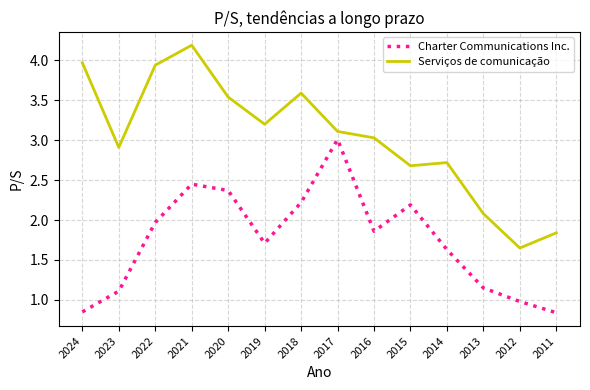

True or false: Charter Communications Inc. and Serviços de comunicação intersect in this chart.

False